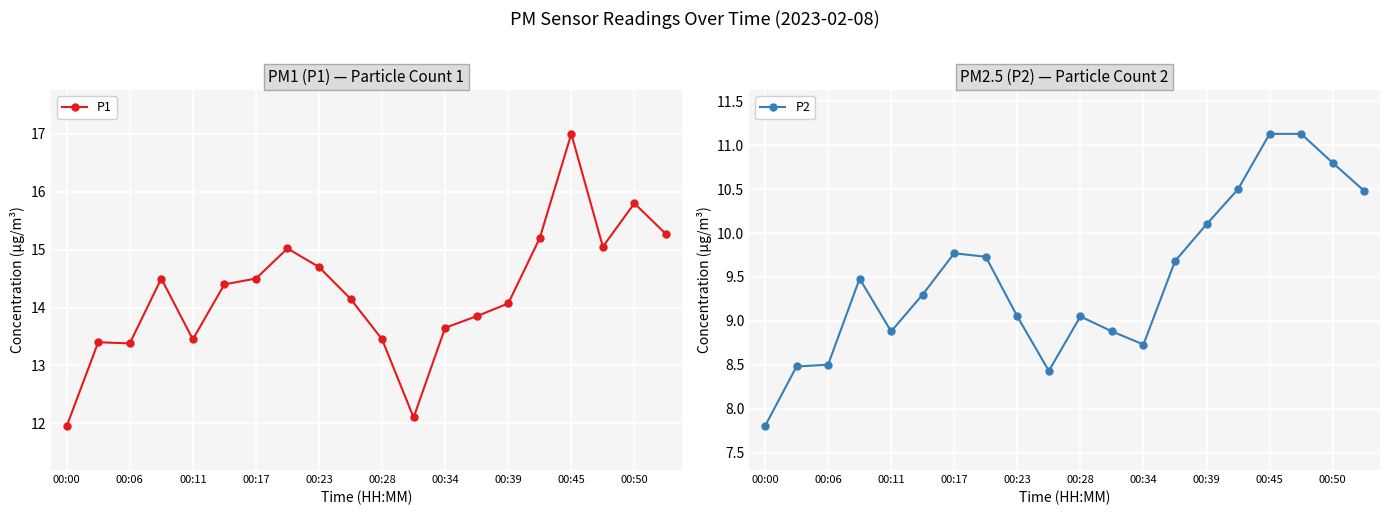

List the series in order of their overall mean, lowest first.

P2, P1